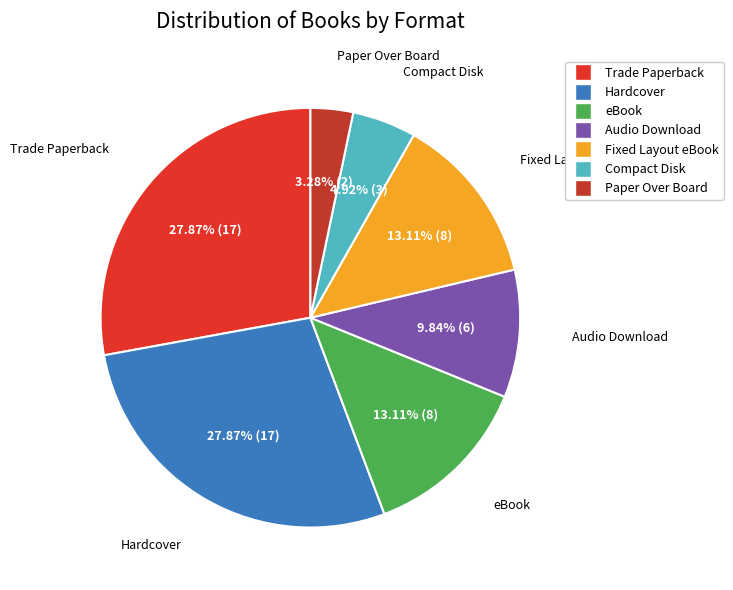

Which slice is the smallest?

Paper Over Board